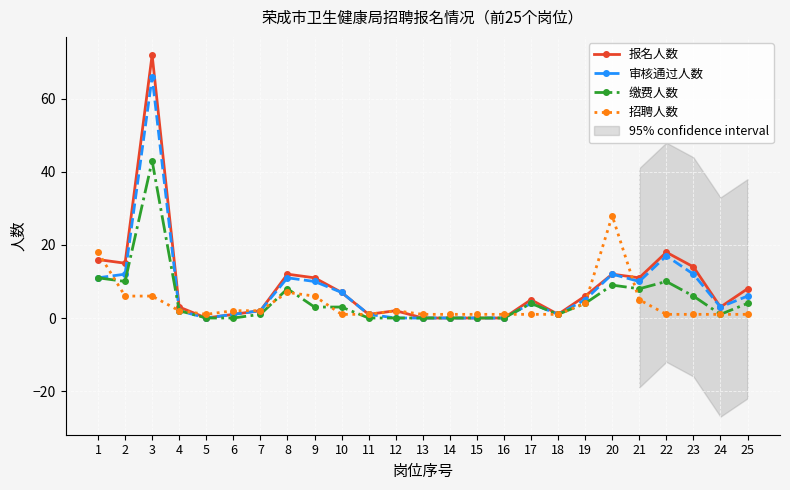

Which series ends up on top after the final intersection of 审核通过人数 and 招聘人数?

审核通过人数